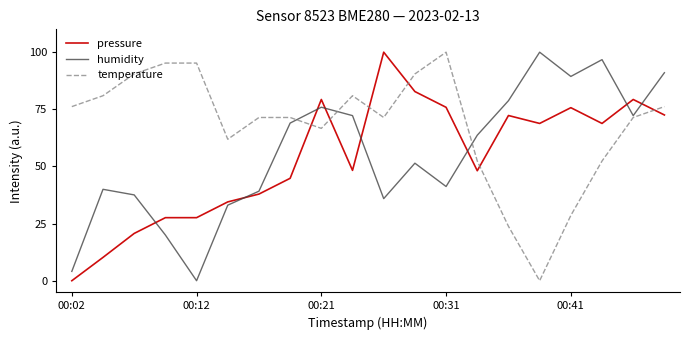

What are all the series names shown in the legend?

pressure, humidity, temperature